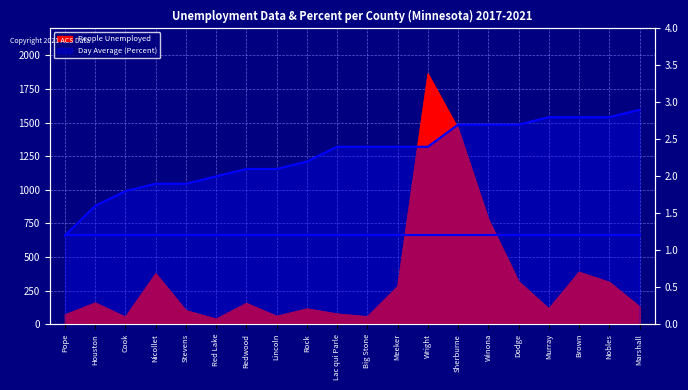

In People Unemployed, how many points are higher than both neighbors (excluding endpoints)?

6